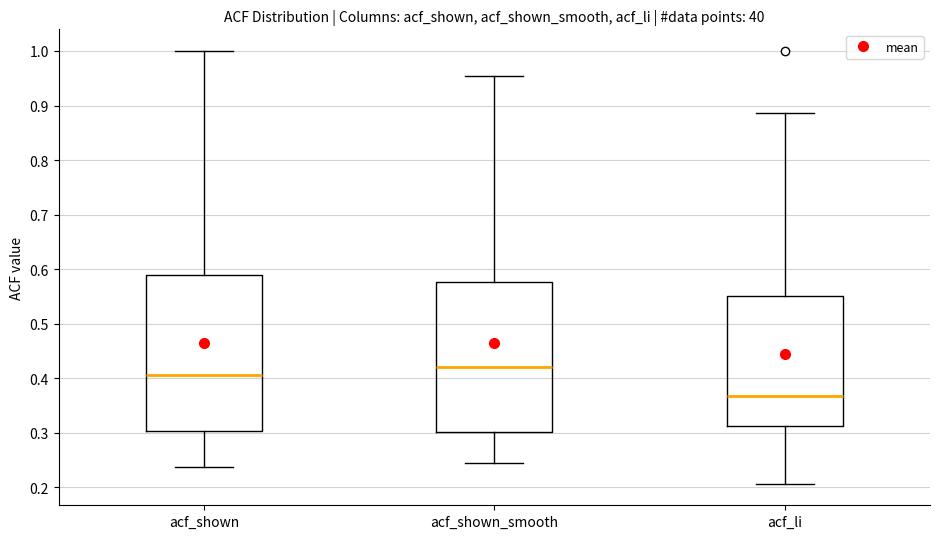

Where does the median line of the box for acf_li sit on the y-axis? The values are not printed on the chart, so give them approximately, as read against the axis.

0.37